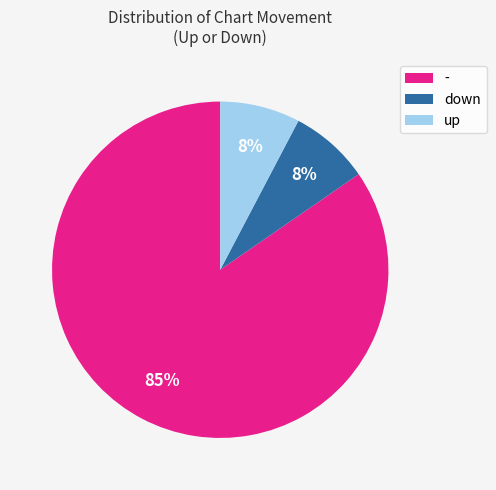

True or false: up accounts for 8% of the total.

True